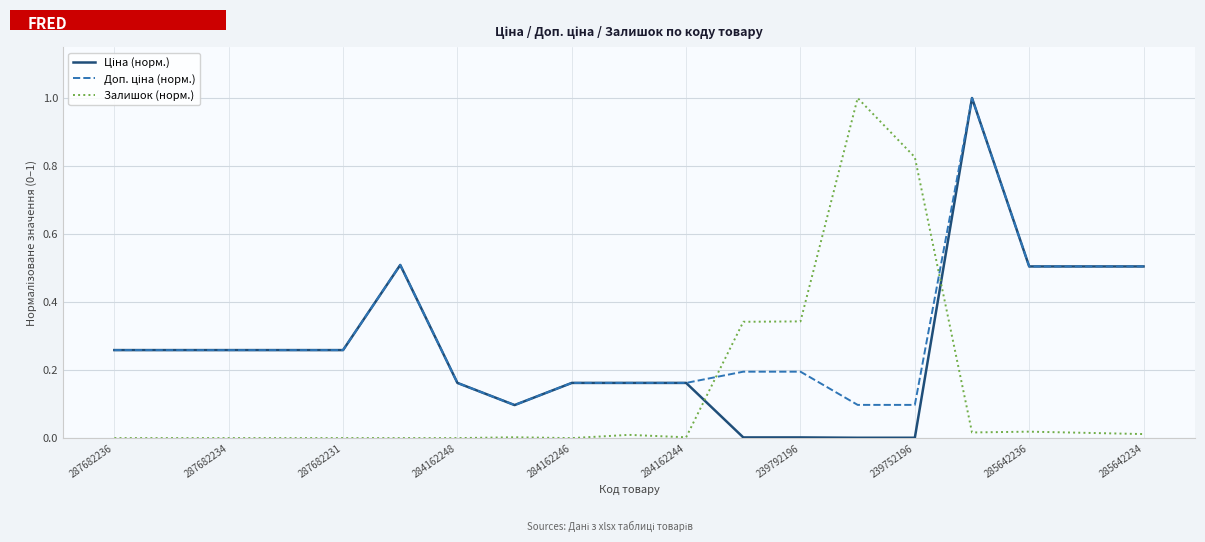

Does the chart have visible grid lines?

Yes